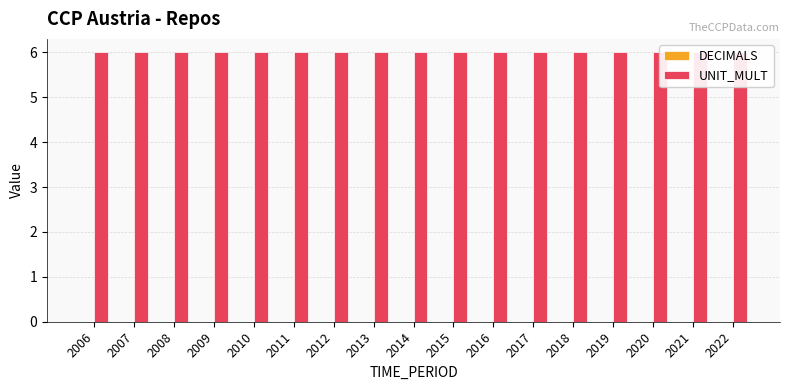

At how many categories does at least one series exceed 5?

17